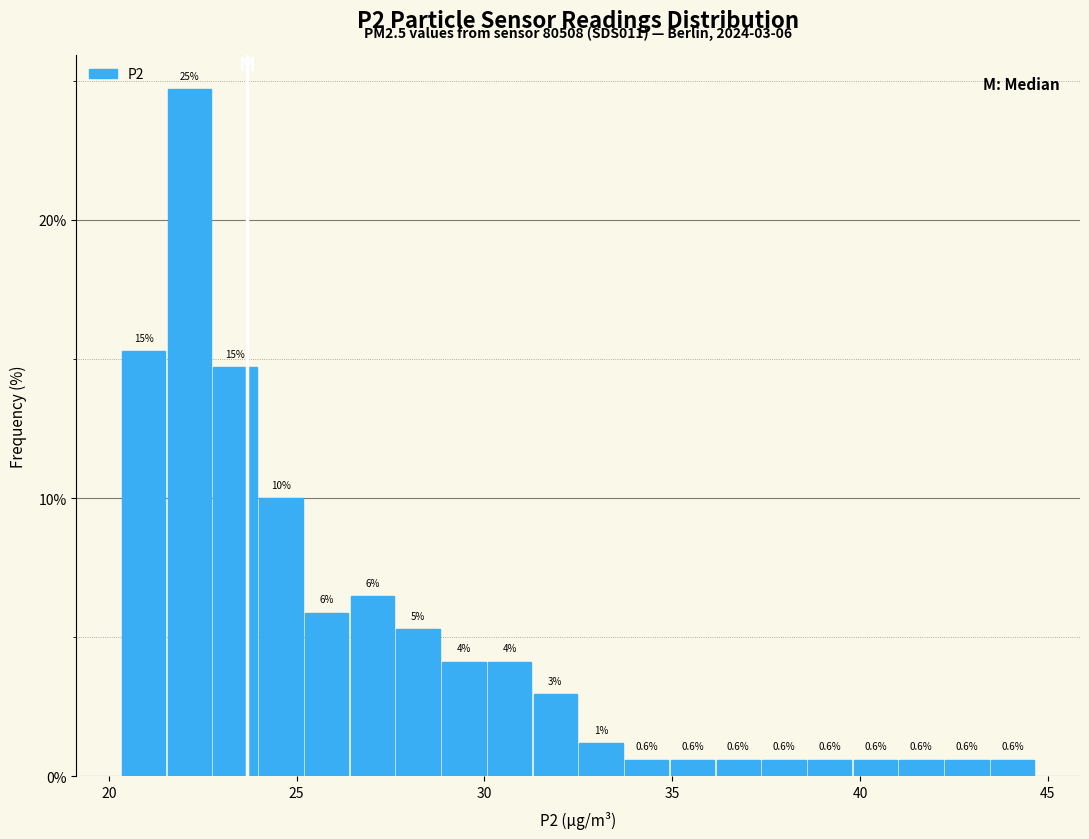

Around what value on the x-axis is the tallest bar? Give the approximate position of its centre, as read against the axis.

22.0